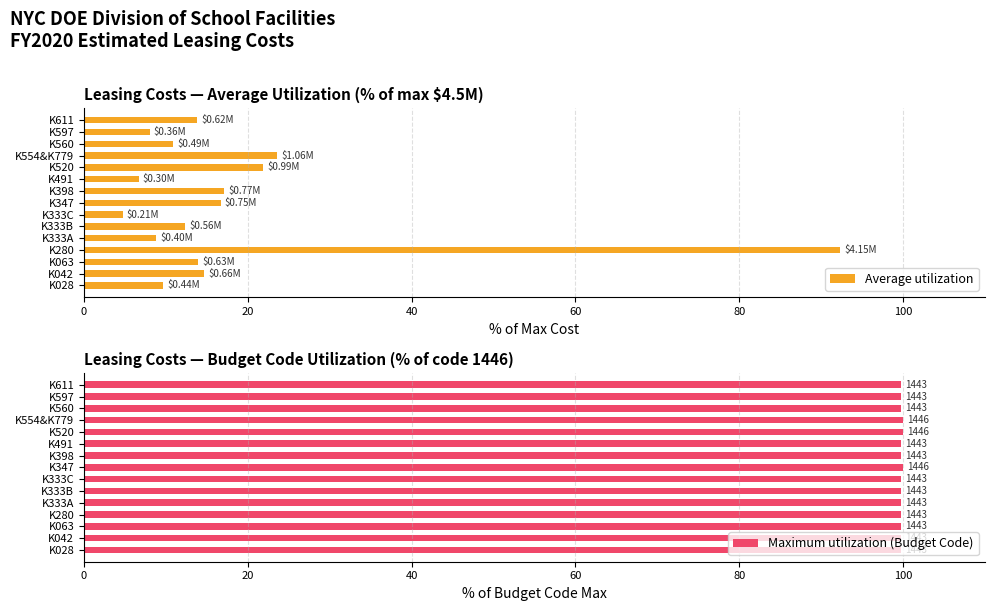

What is the difference between the Average utilization values at K042 and K028?

5.0